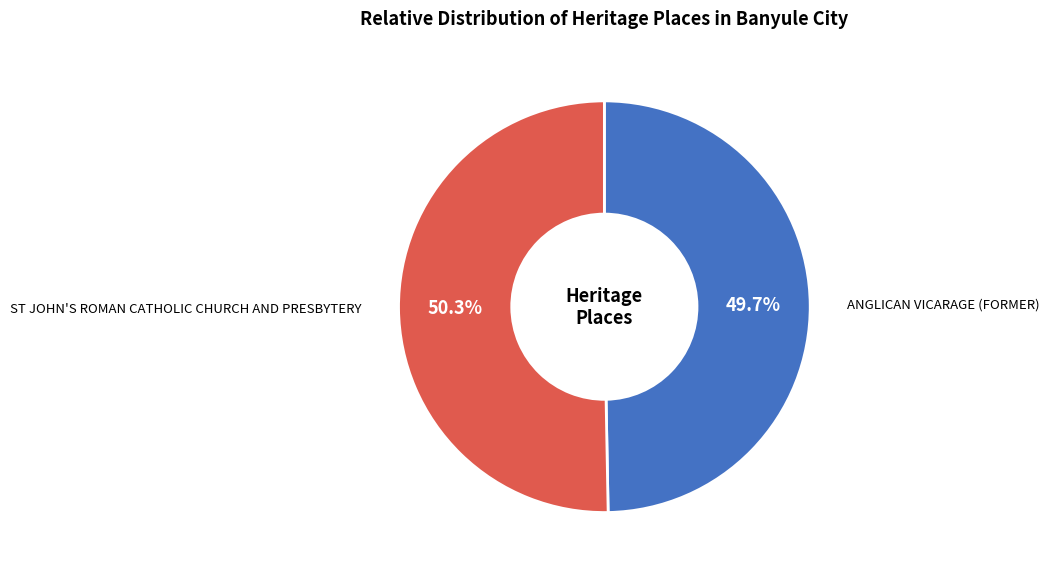

How many segments does this pie chart have?

2